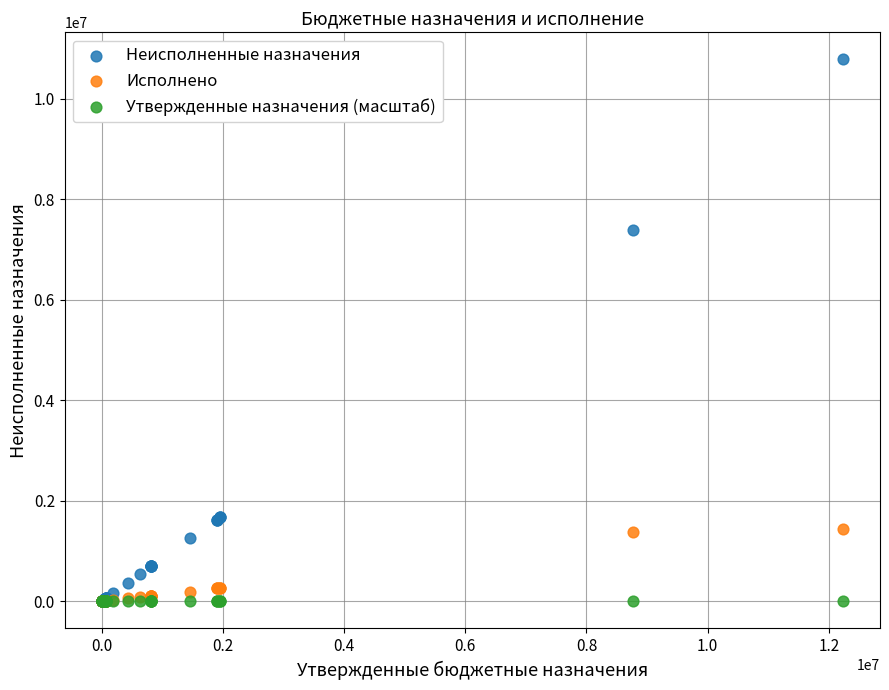

Across all series, what Y value is closest to 5392747?

7387976.1